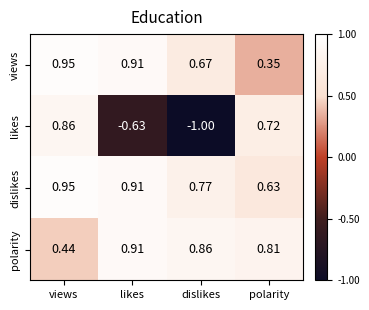

Is the value of polarity at polarity greater than the value of dislikes at likes?

No